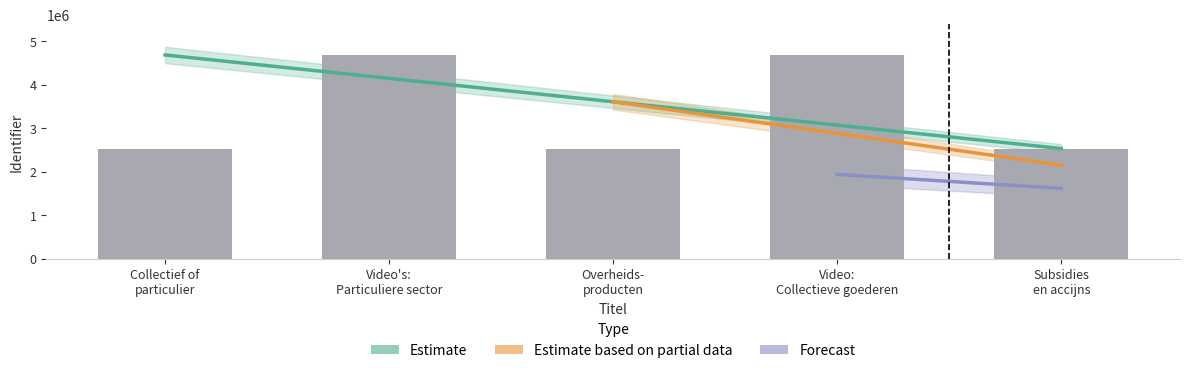

What value does the data have at Collectief of particulier?

2530378